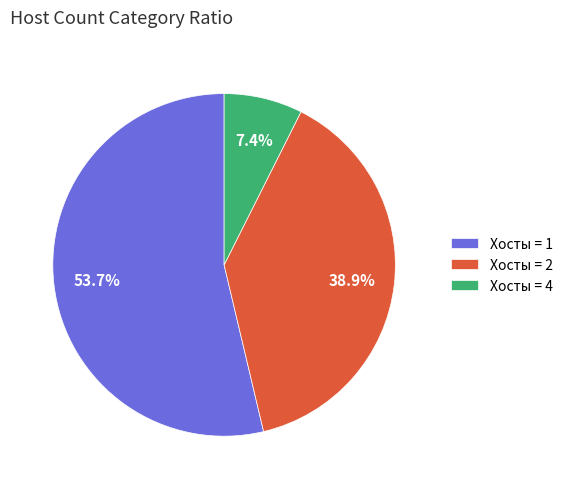

Rank the categories by value from highest to lowest.

Хосты = 1, Хосты = 2, Хосты = 4